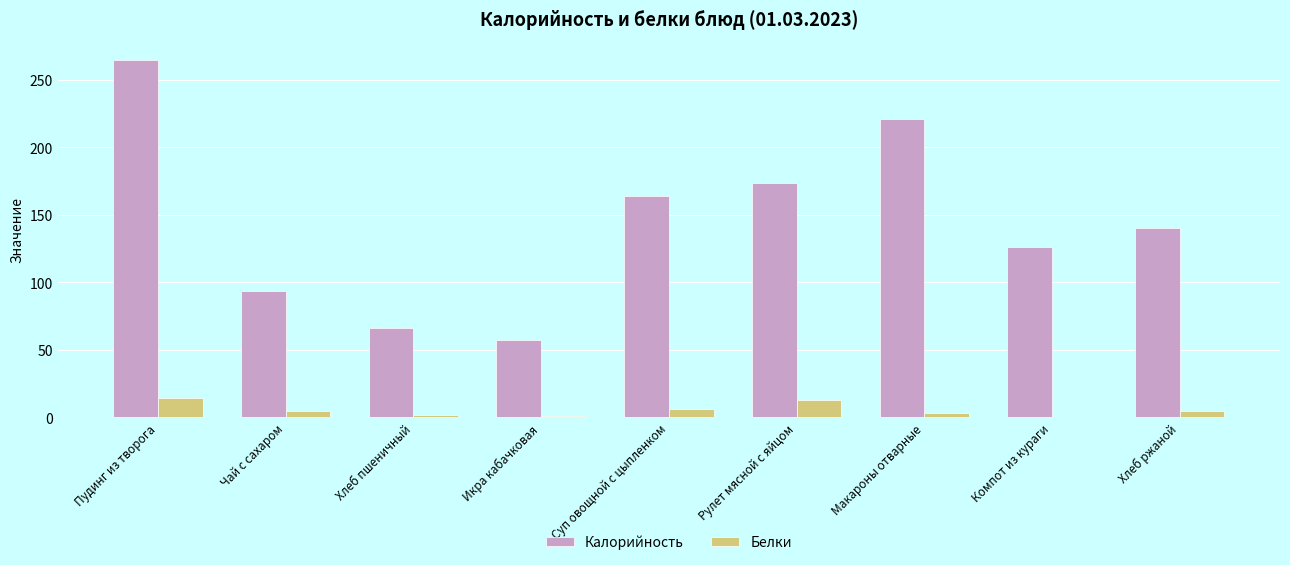

Which series changed the most between Хлеб пшеничный and Суп овощной с цыпленком?

Калорийность